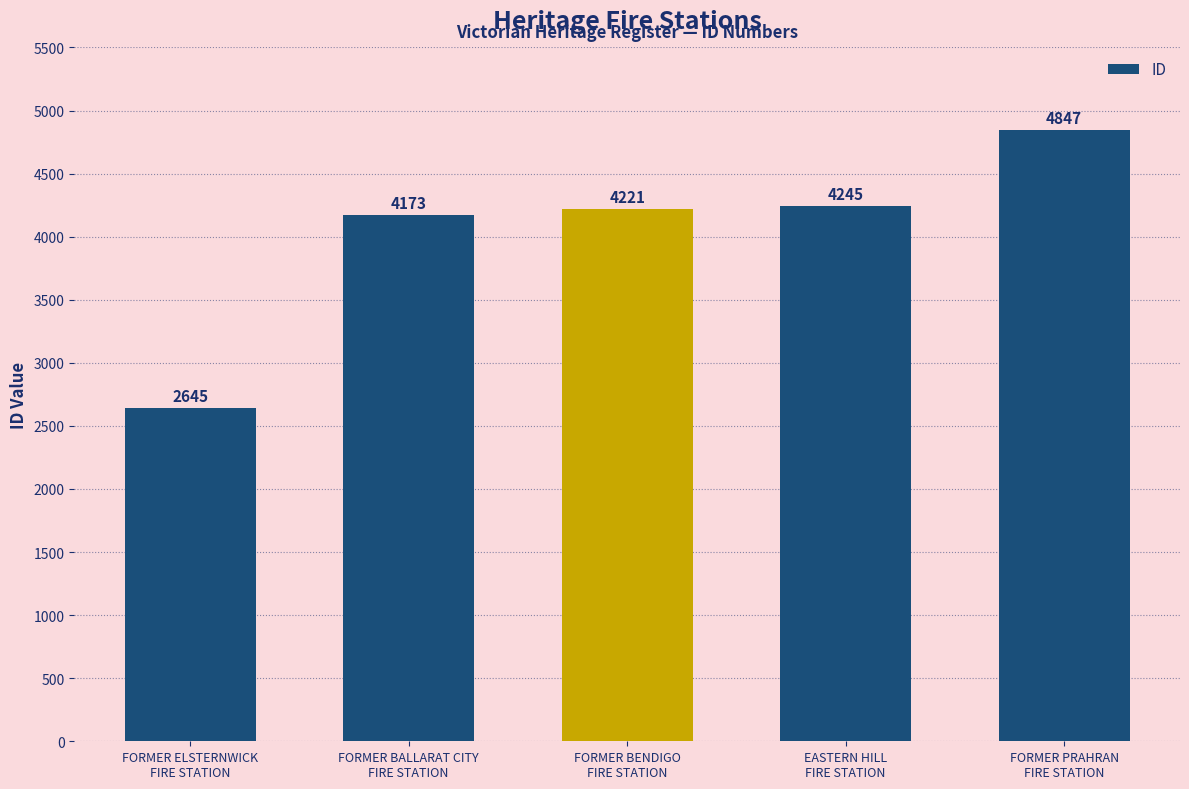

How many bars are there in total?

5